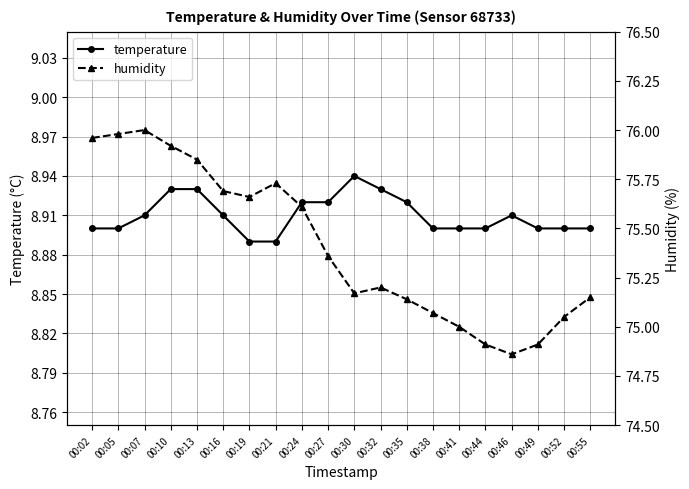

The value of temperature at 00:02 is 14.3. True or false?

False